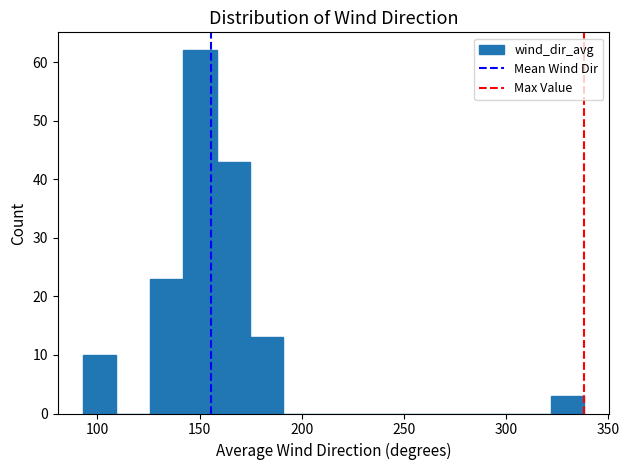

Around what value on the x-axis is the tallest bar? Give the approximate position of its centre, as read against the axis.

150